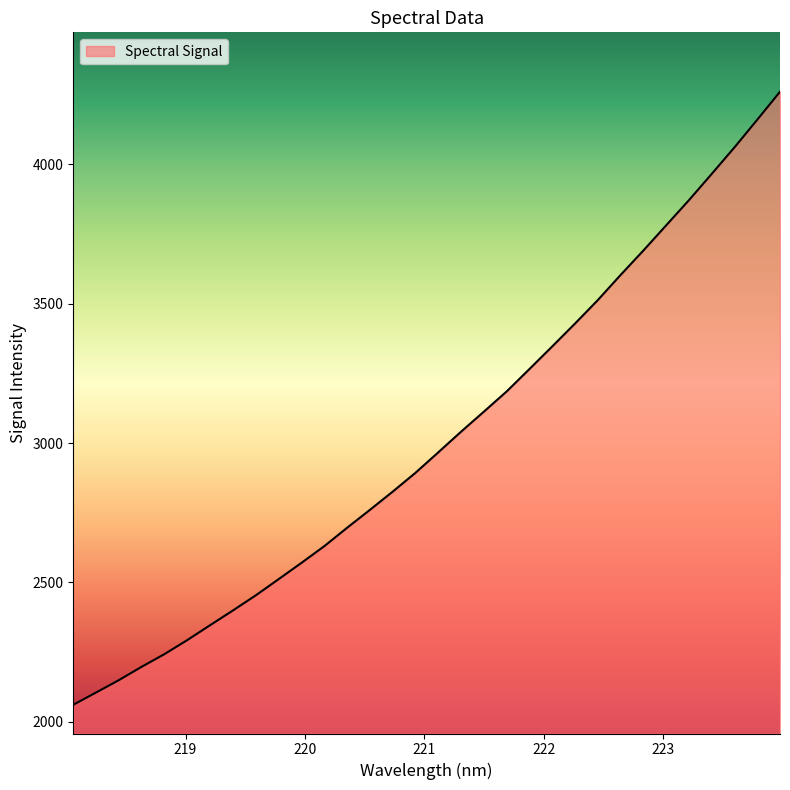

What is the difference between the maximum and minimum values?

2198.2